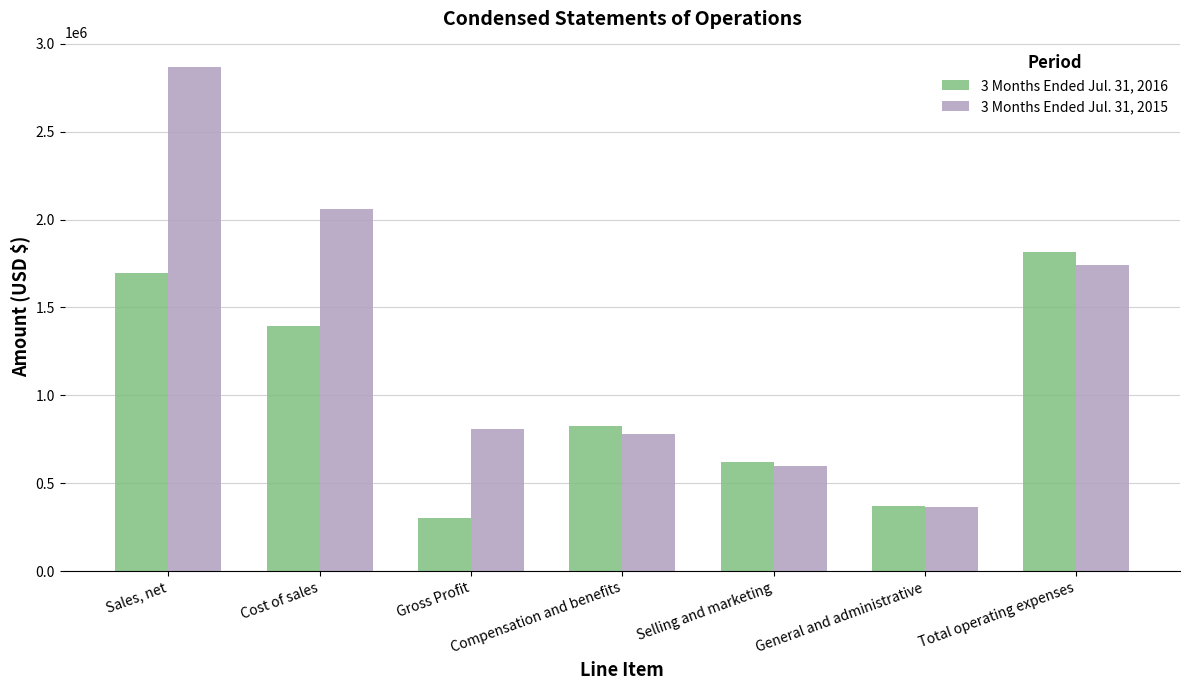

At which label is 3 Months Ended Jul. 31, 2016 closest to 1060527?

Compensation and benefits